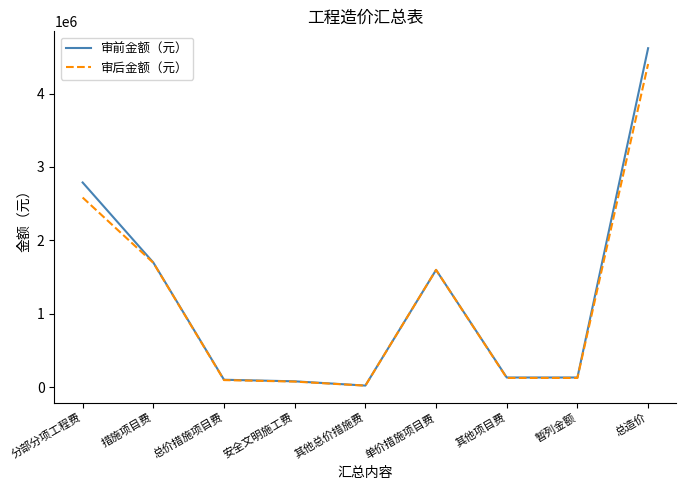

Which series ends up on top after the final intersection of 审后金额（元） and 审前金额（元）?

审前金额（元）